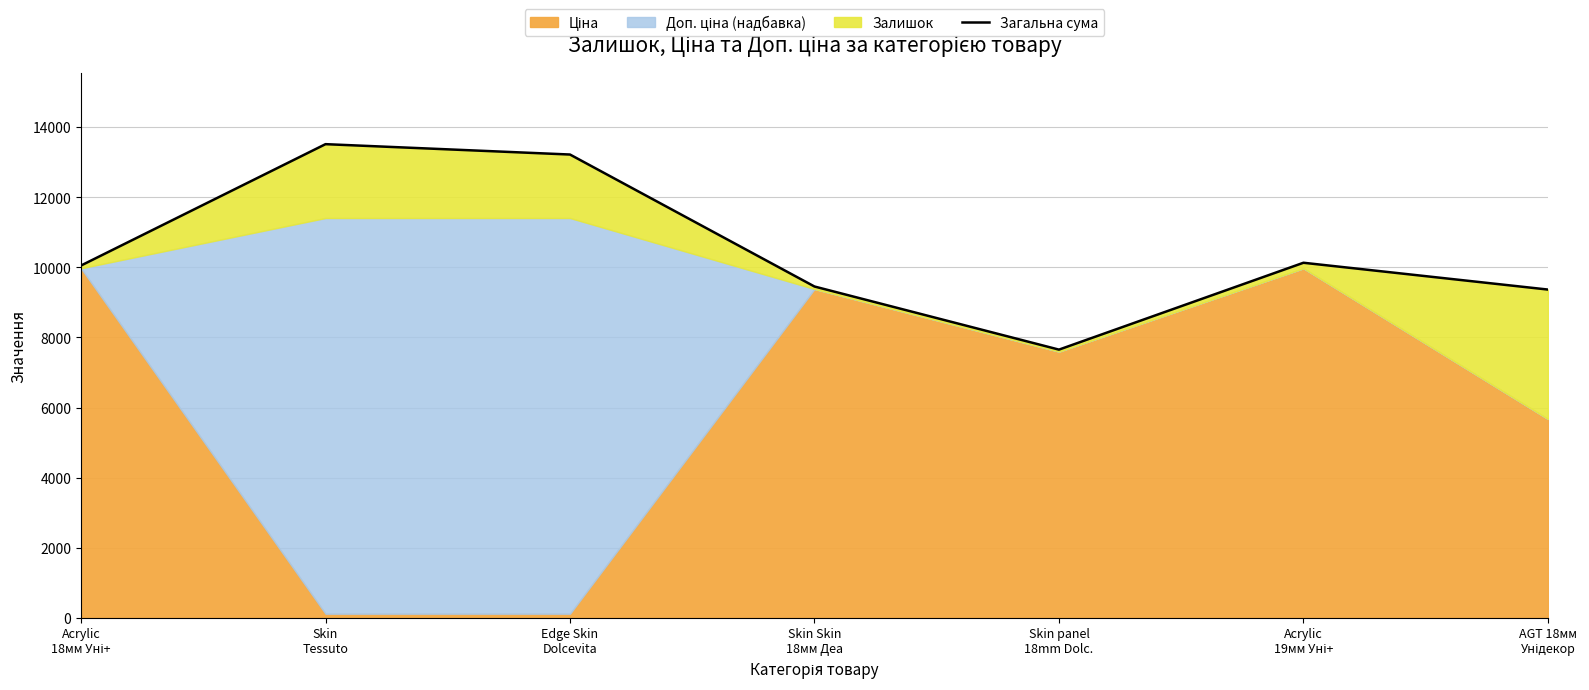

What is the difference between the maximum and minimum values?

5864.5